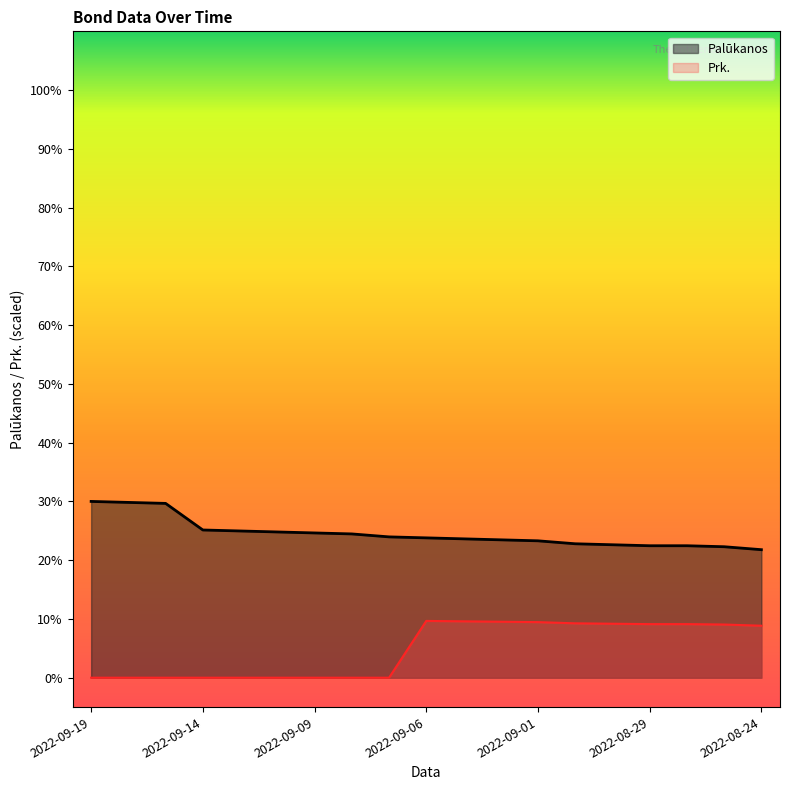

True or false: Palūkanos and Prk. intersect in this chart.

False